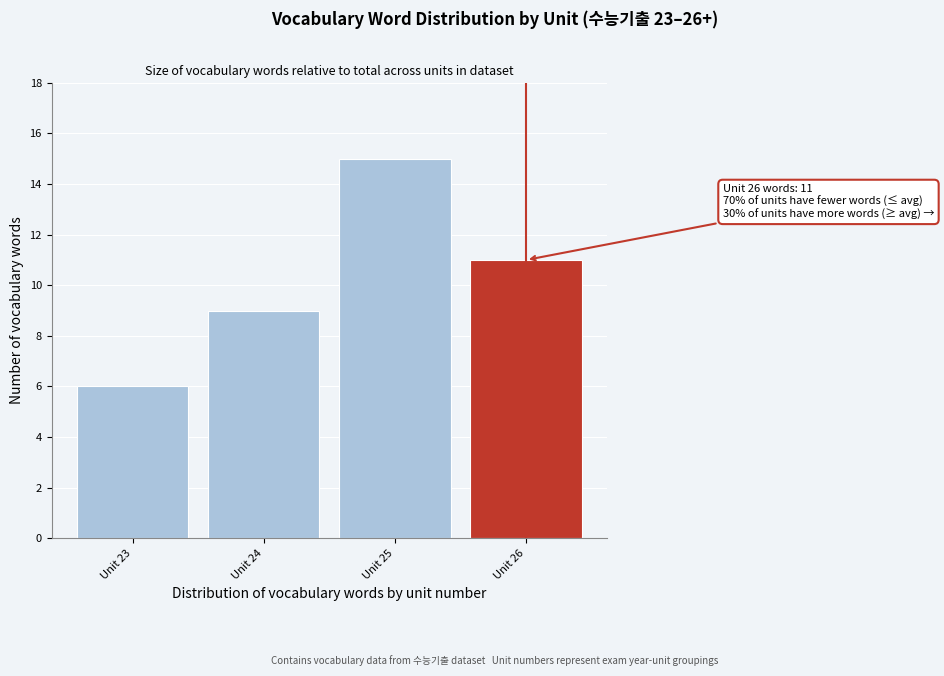

Reading left to right, extract all data points from this chart.

Unit 23=6	Unit 24=9	Unit 25=15	Unit 26=11